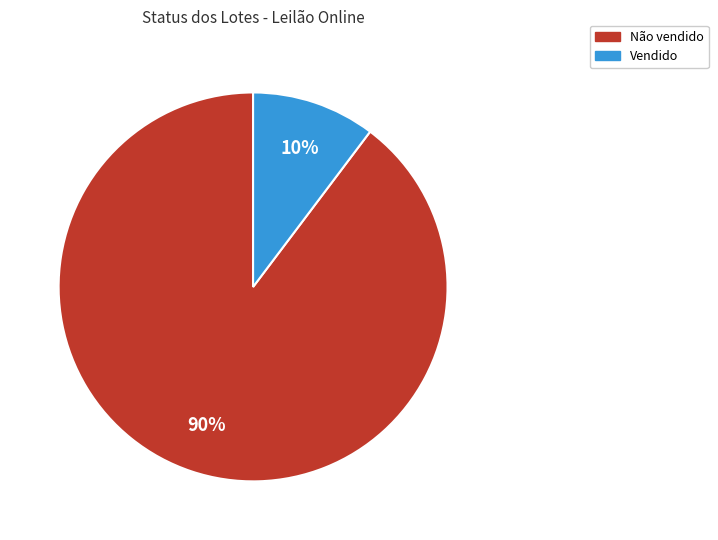

Combined, do Vendido and Não vendido account for over 50%?

Yes